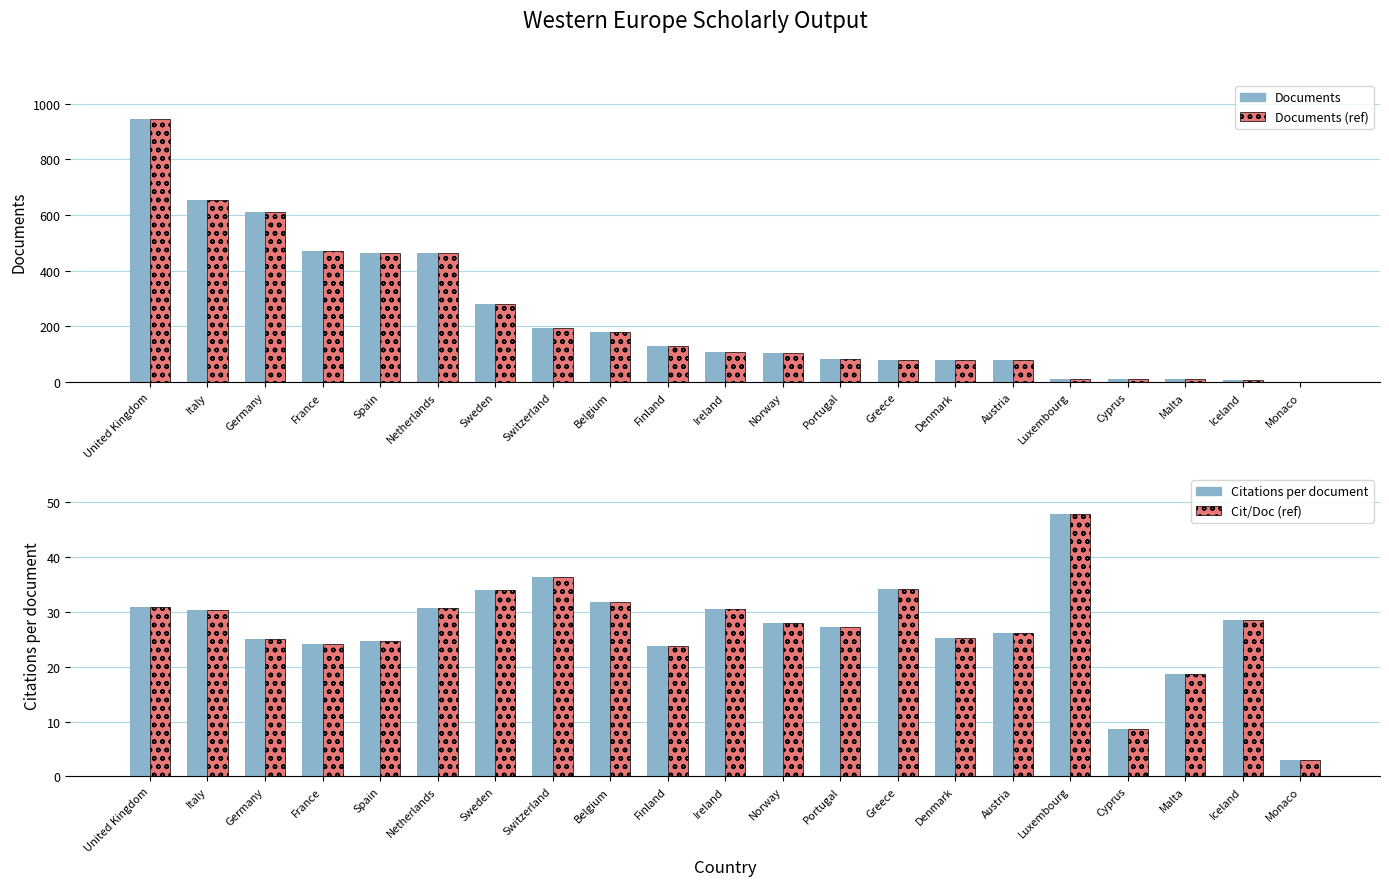

True or false: Documents has a value of 3.5 at Monaco.

False